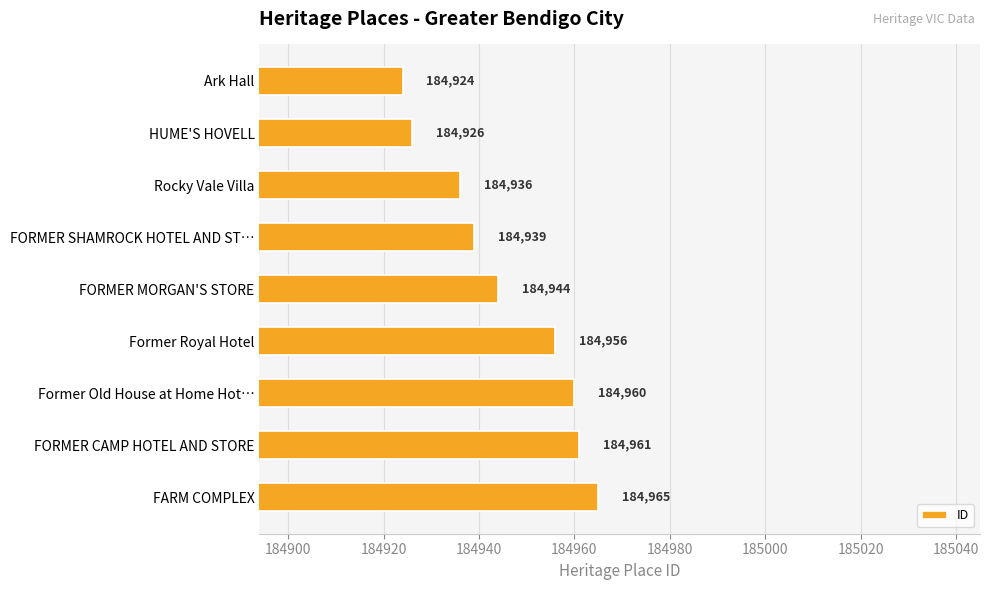

What is the sum of the values at HUME'S HOVELL and Former Royal Hotel?

369882